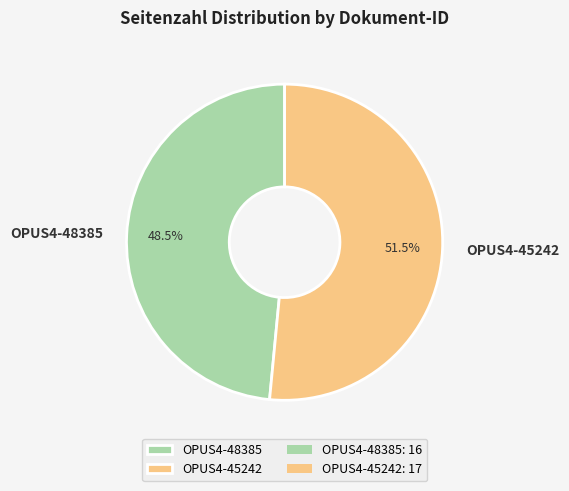

To the nearest percent, what is the difference between the largest and smallest slice percentages?

3%